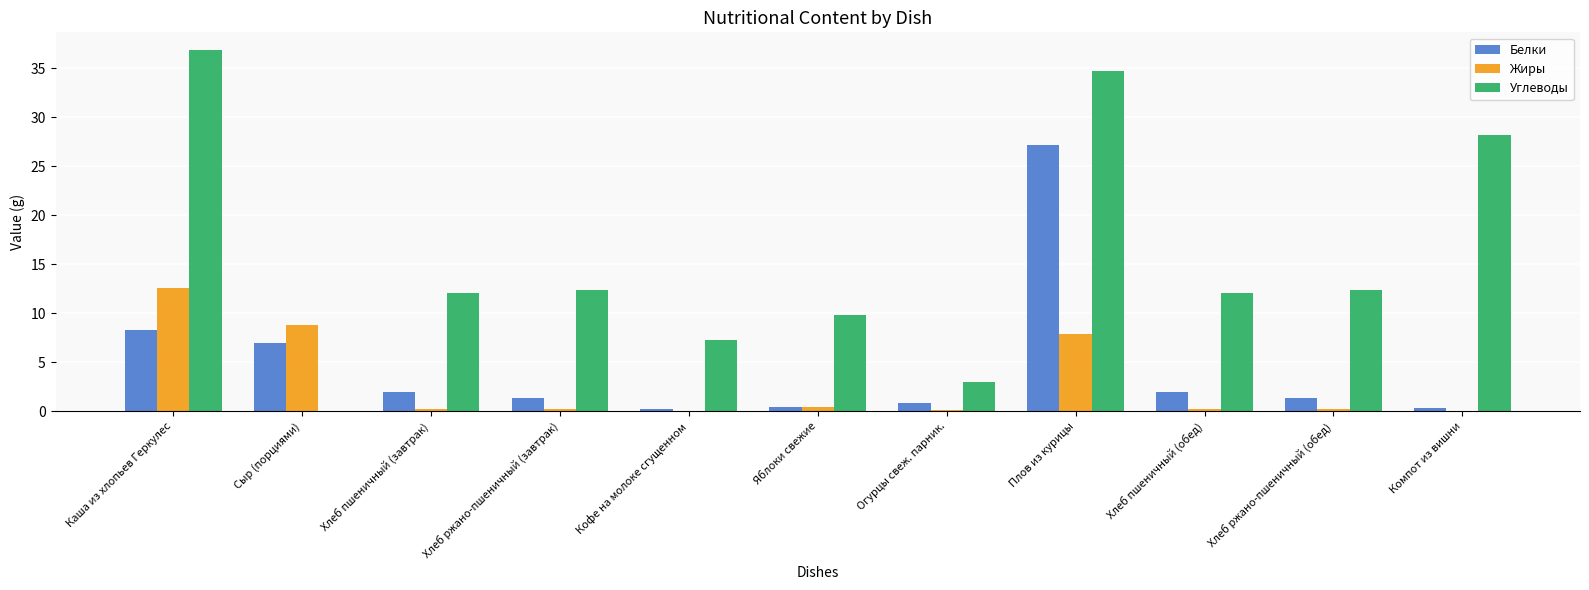

At which label does Жиры reach its peak?

Каша из хлопьев Геркулес